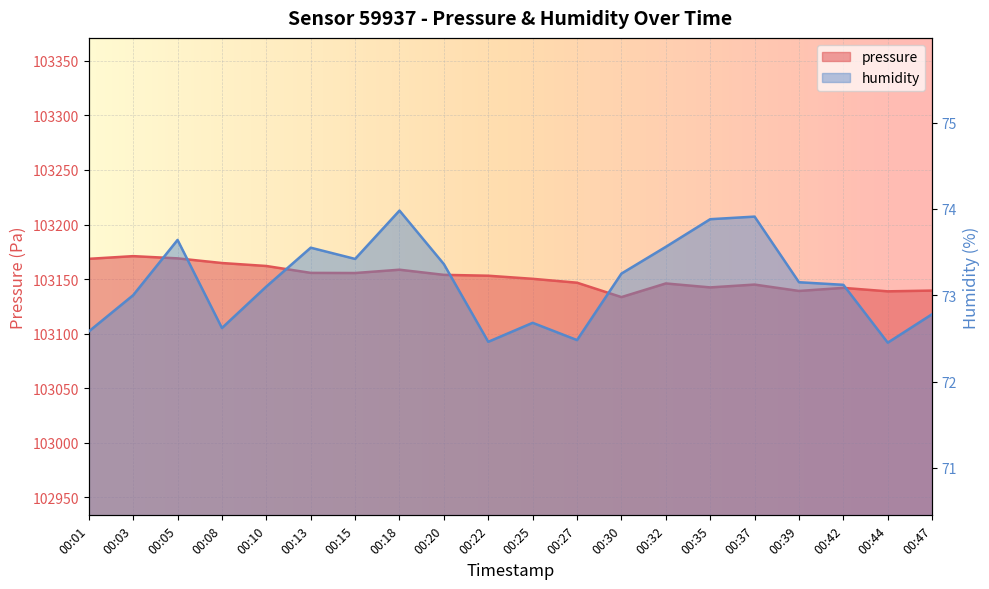

Which series has the largest range (max minus min)?

pressure